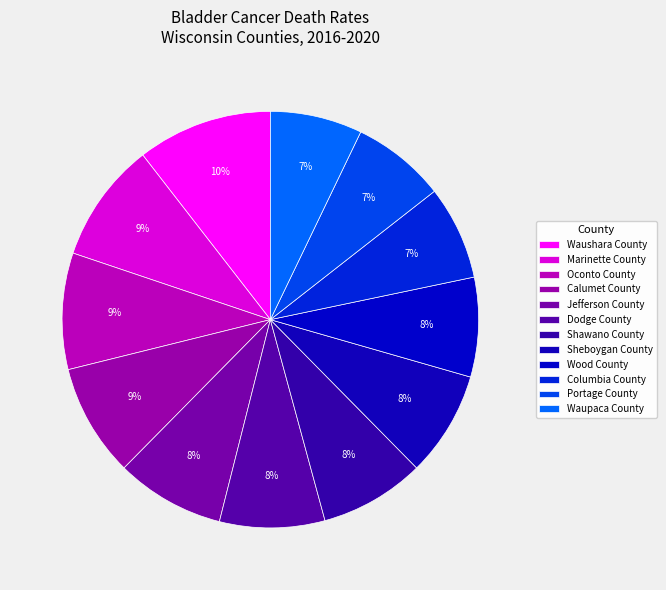

Count the number of slices in the pie.

12